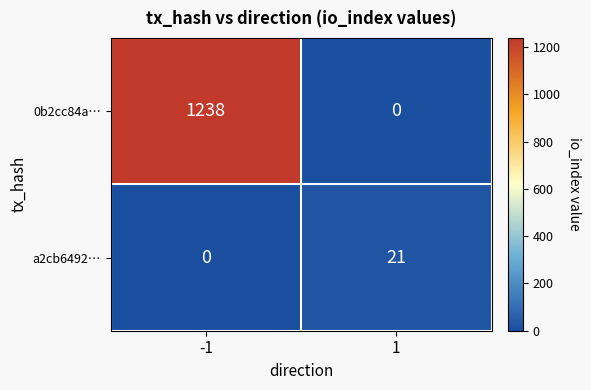

What is the total value across all series at 1?

21